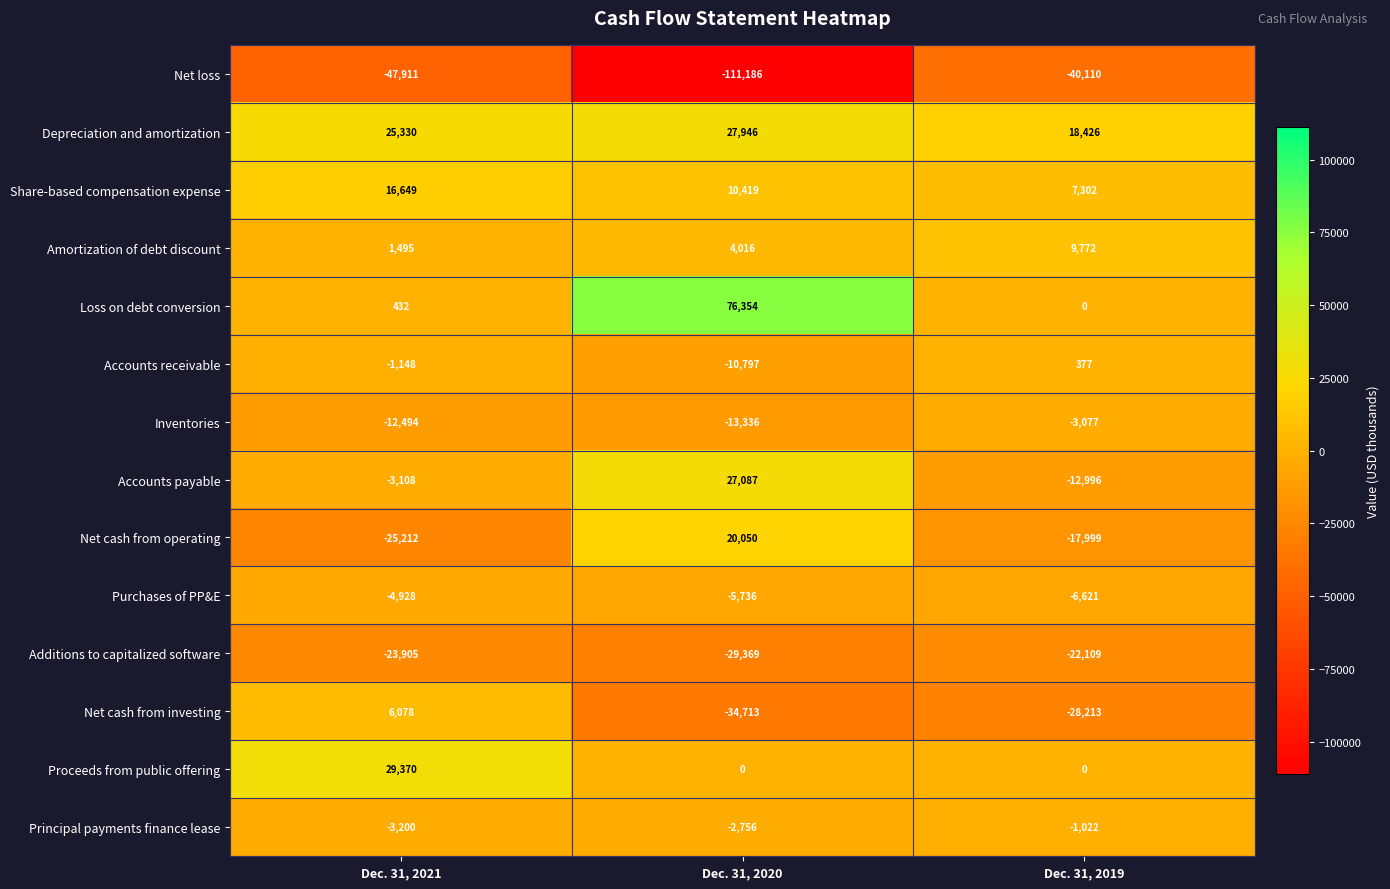

What is the minimum value shown in the chart?

-111186